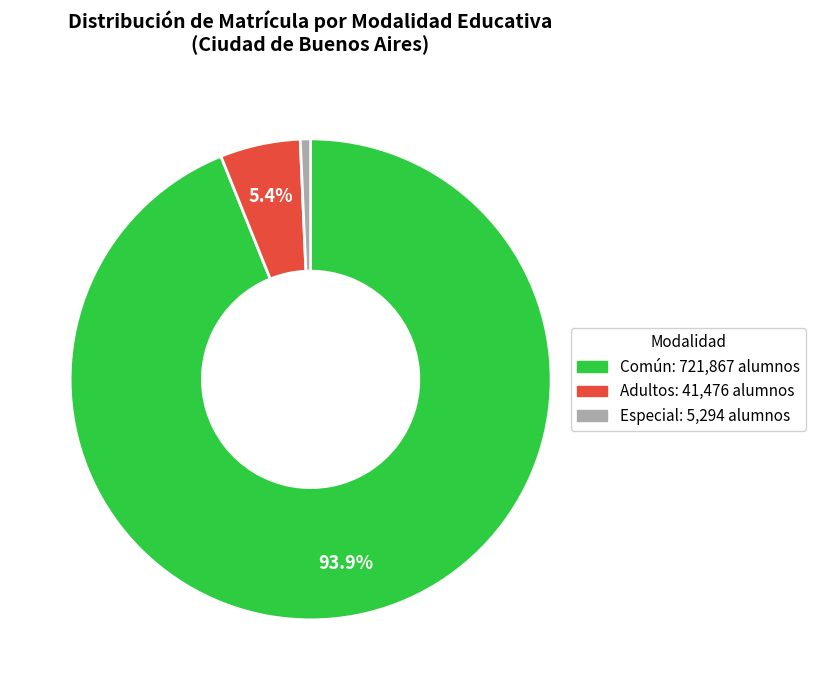

The Común slice represents 94% of the pie. True or false?

True